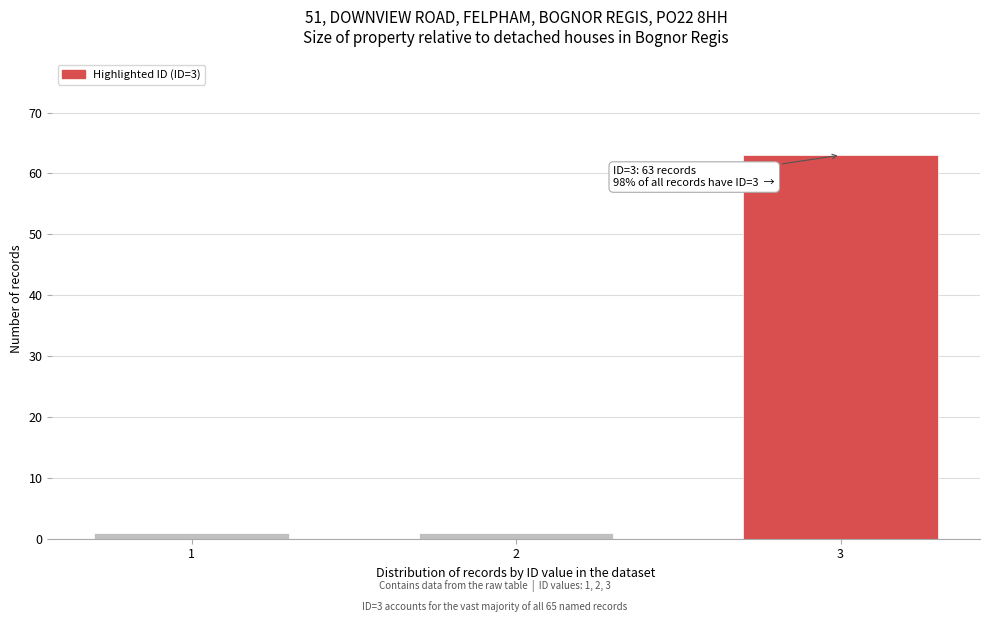

Reading right to left, extract all data points from this chart.

63	1	1